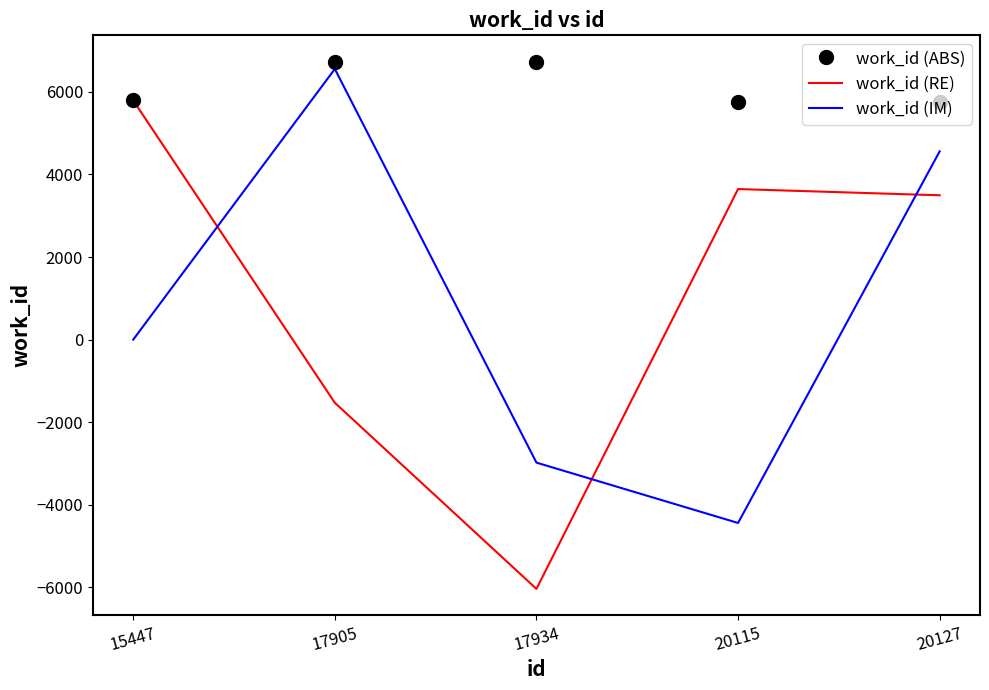

What is the difference between the second highest and minimum values in the work_id (RE) series?

9680.0